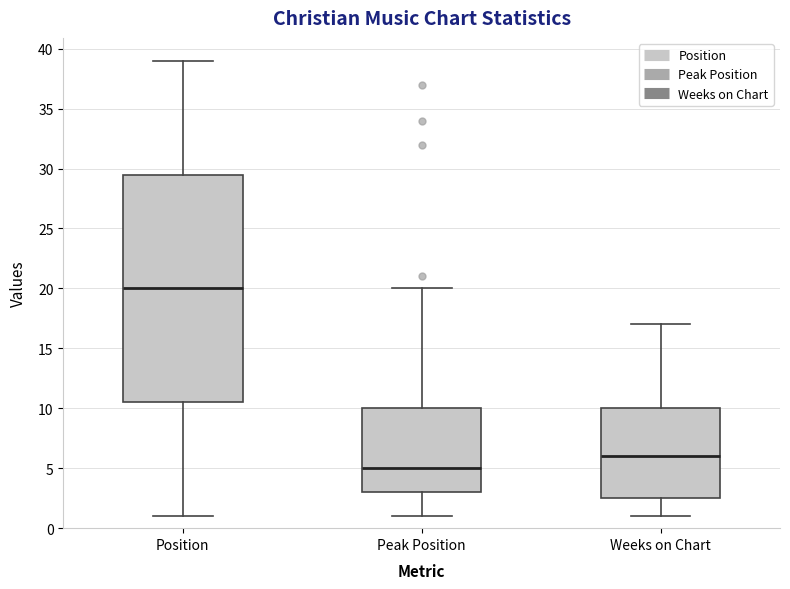

Where does the lower whisker of the box for Position end on the y-axis? The values are not printed on the chart, so give them approximately, as read against the axis.

1.0